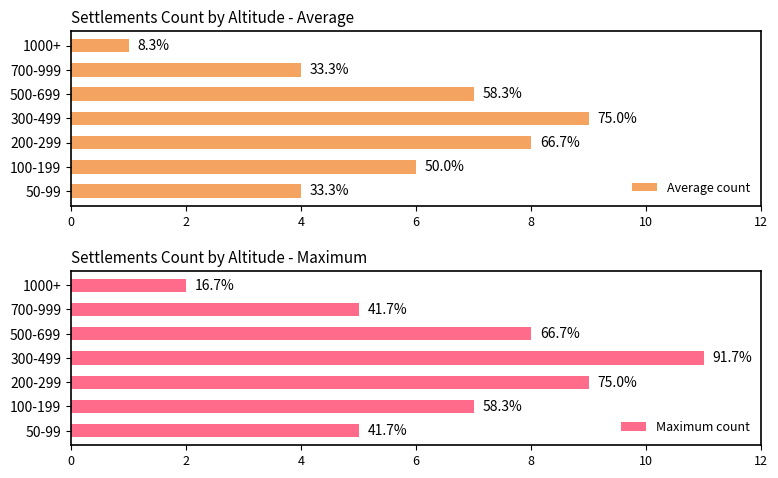

Which series has the widest spread of values?

Maximum count